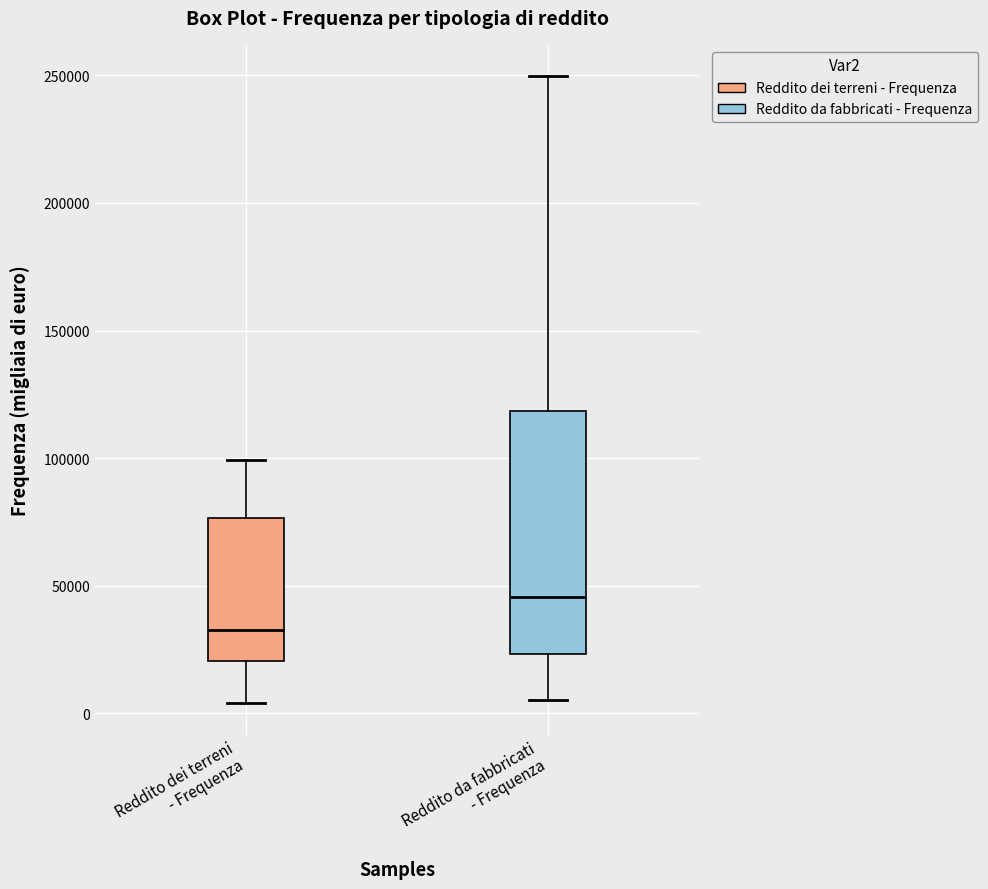

Where is the lower edge of the box for Reddito da fabbricati - Frequenza on the y-axis? The values are not printed on the chart, so give them approximately, as read against the axis.

25000